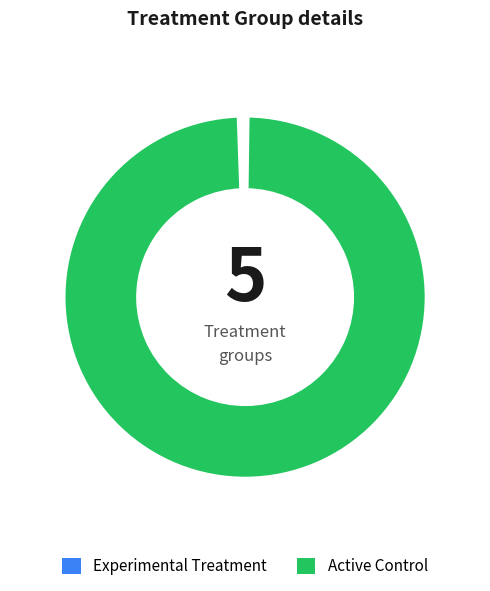

To the nearest percent, what is the difference between the largest and smallest slice percentages?

45%